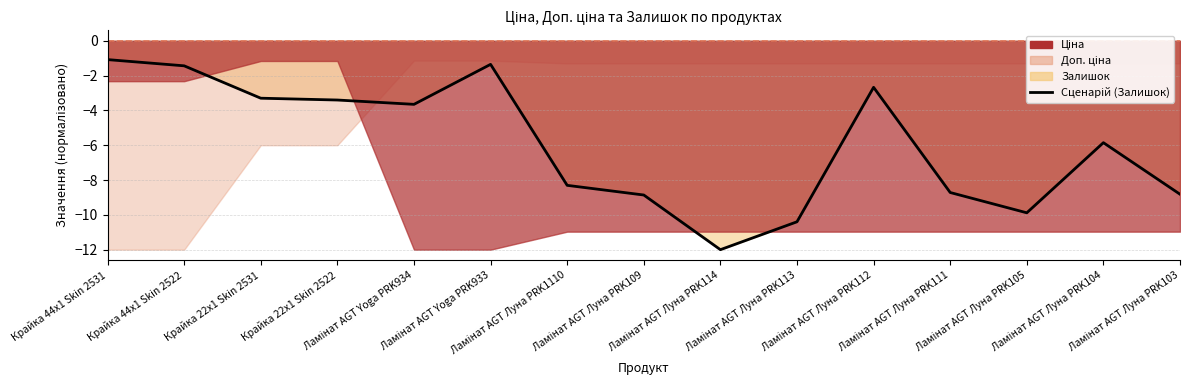

Where is the first local minimum?

Ламінат AGT Yoga PRK934